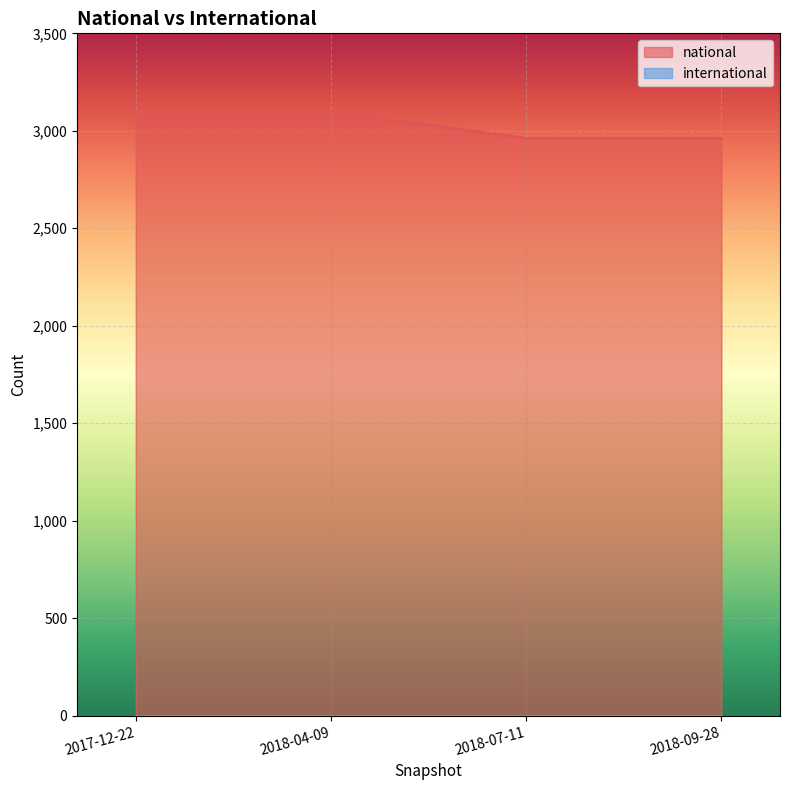

Approximately how many times larger is the value at 2017-12-22 compared to 2018-04-09?

1.0